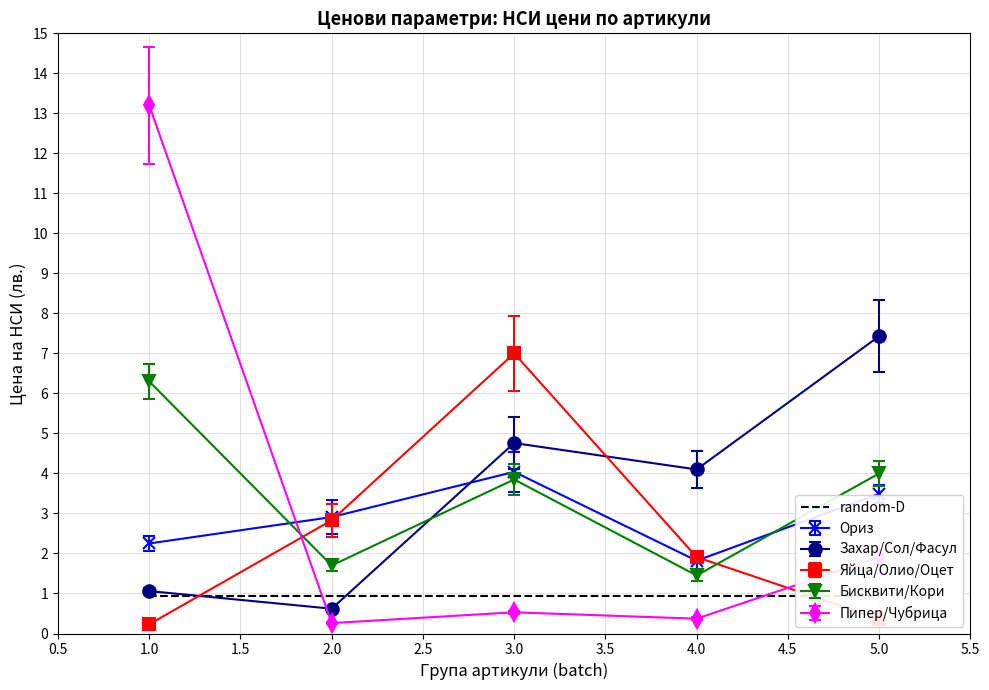

How many times do Яйца/Олио/Оцет and Захар/Сол/Фасул cross each other?

2